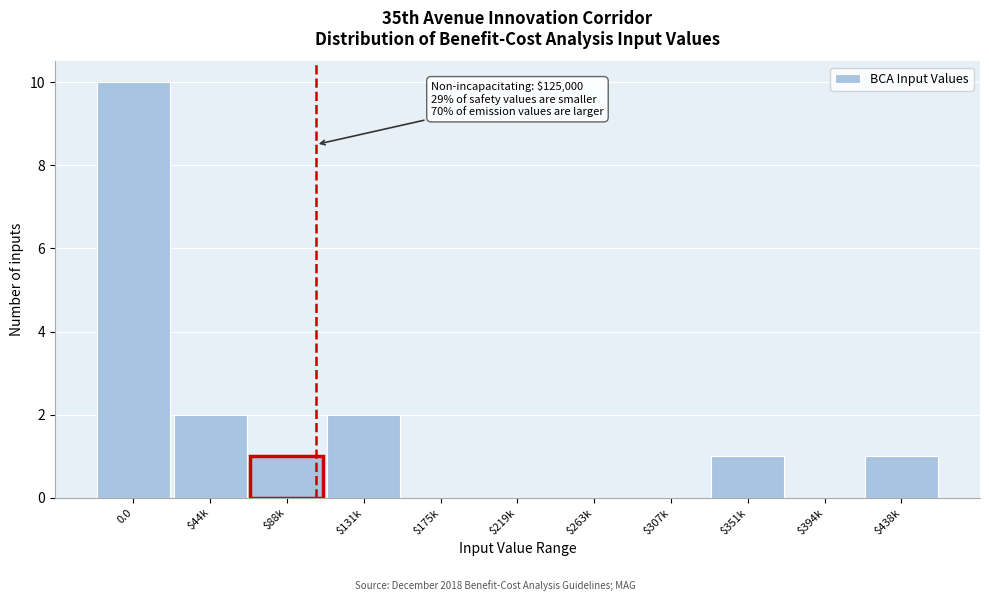

What is the sum of all values?

17